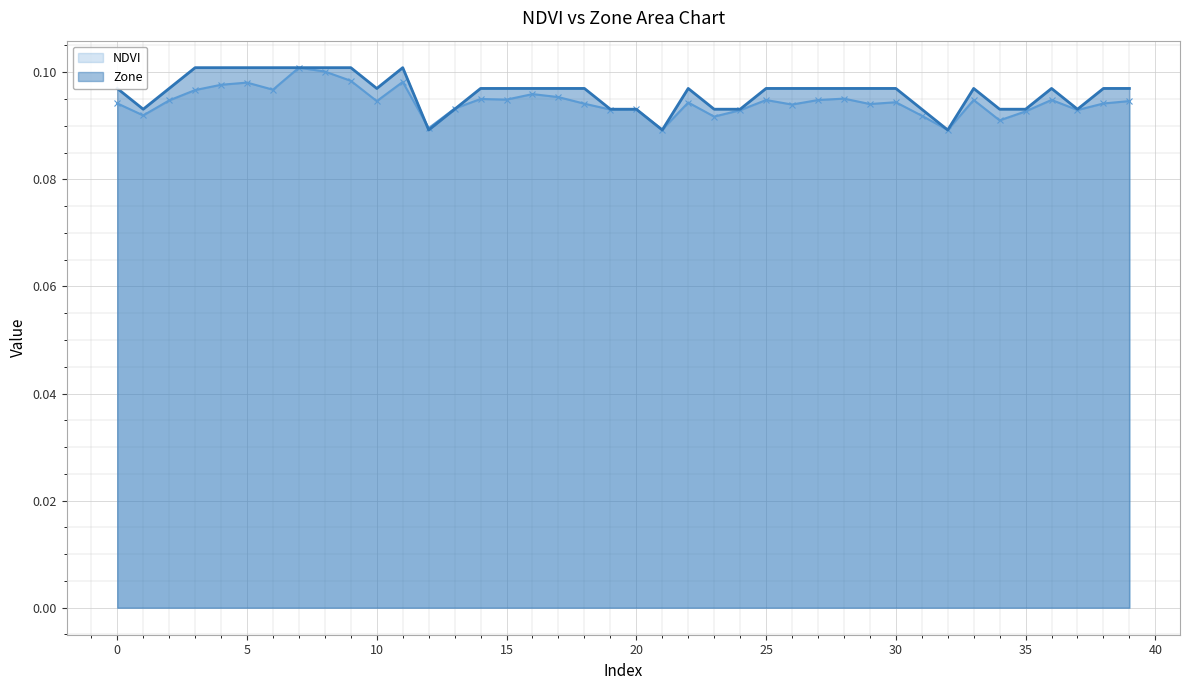

What is the value of the NDVI point at the 30th from the left?

0.1